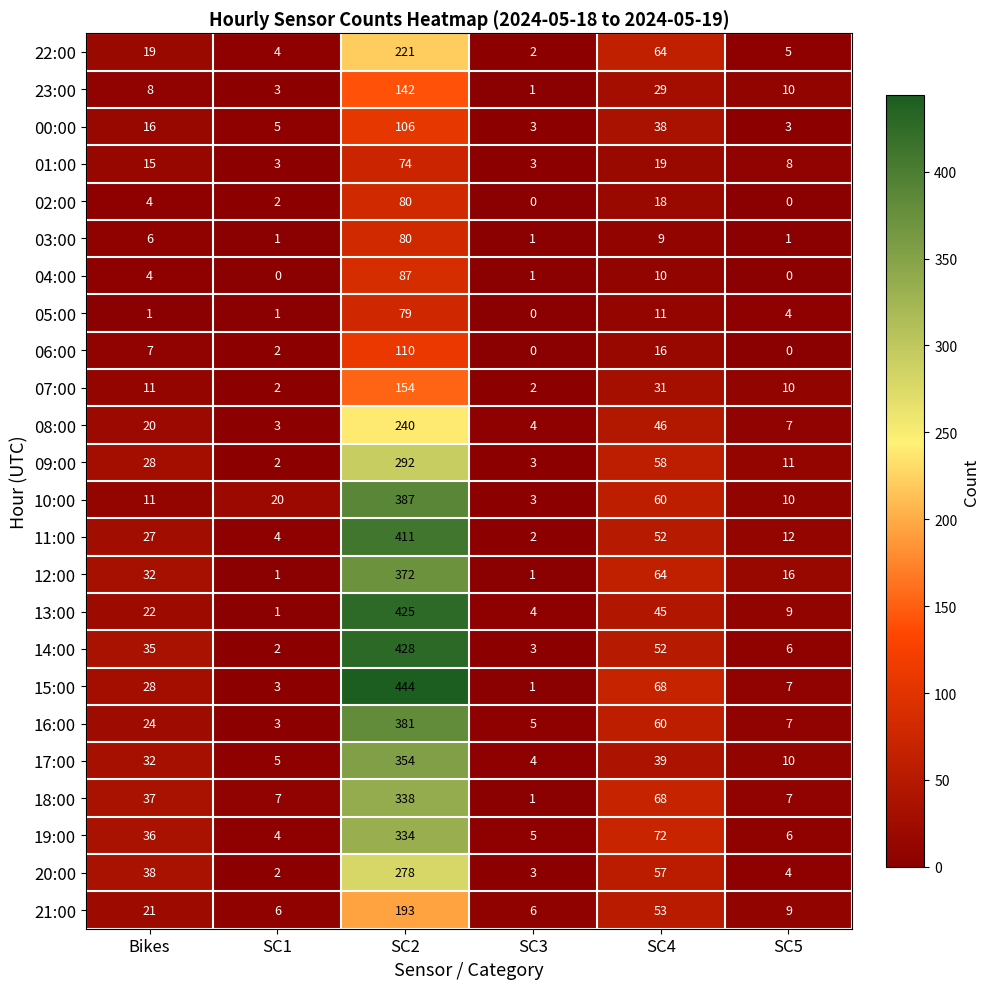

How many categories are shown in the chart?

6